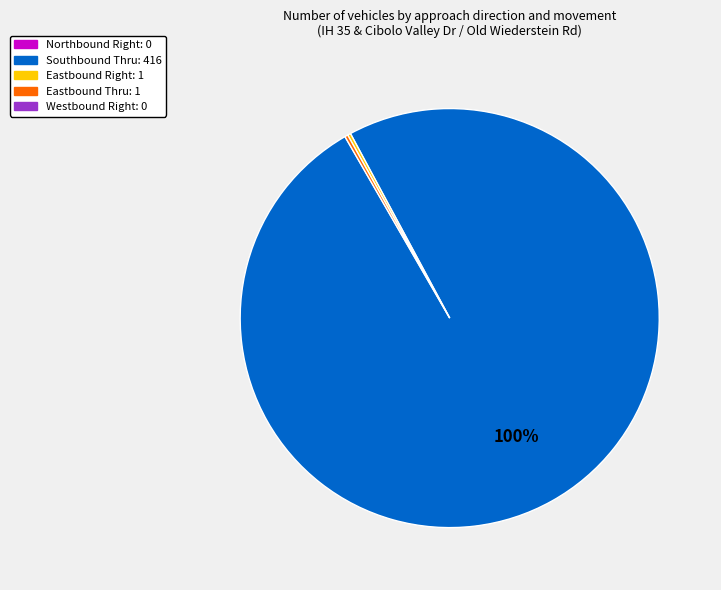

To the nearest percent, what is the average slice percentage?

33%